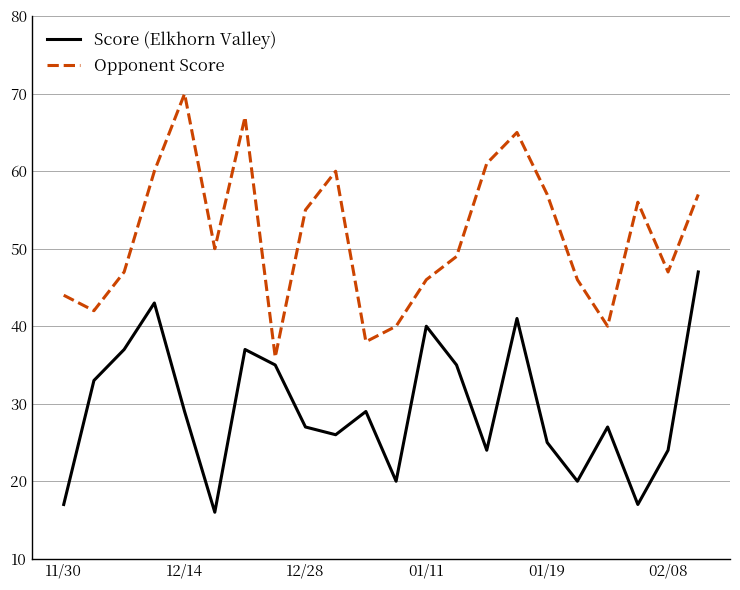

What are all the series names shown in the legend?

Score (Elkhorn Valley), Opponent Score